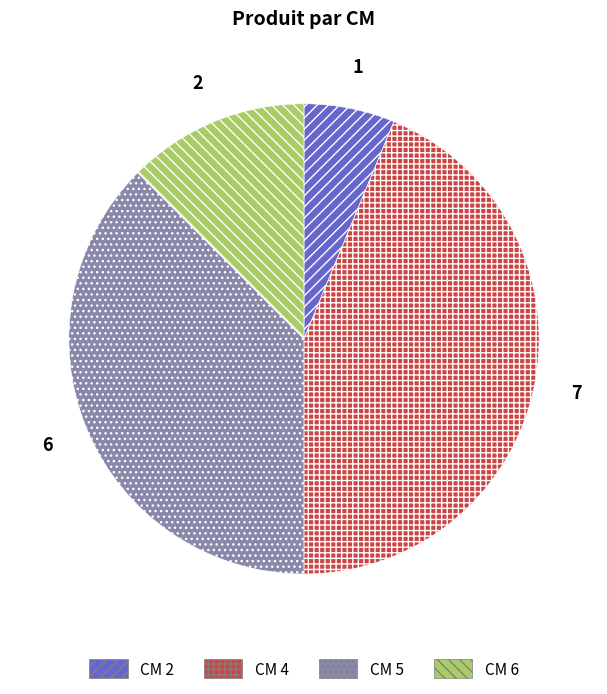

Does any single category account for the majority?

No